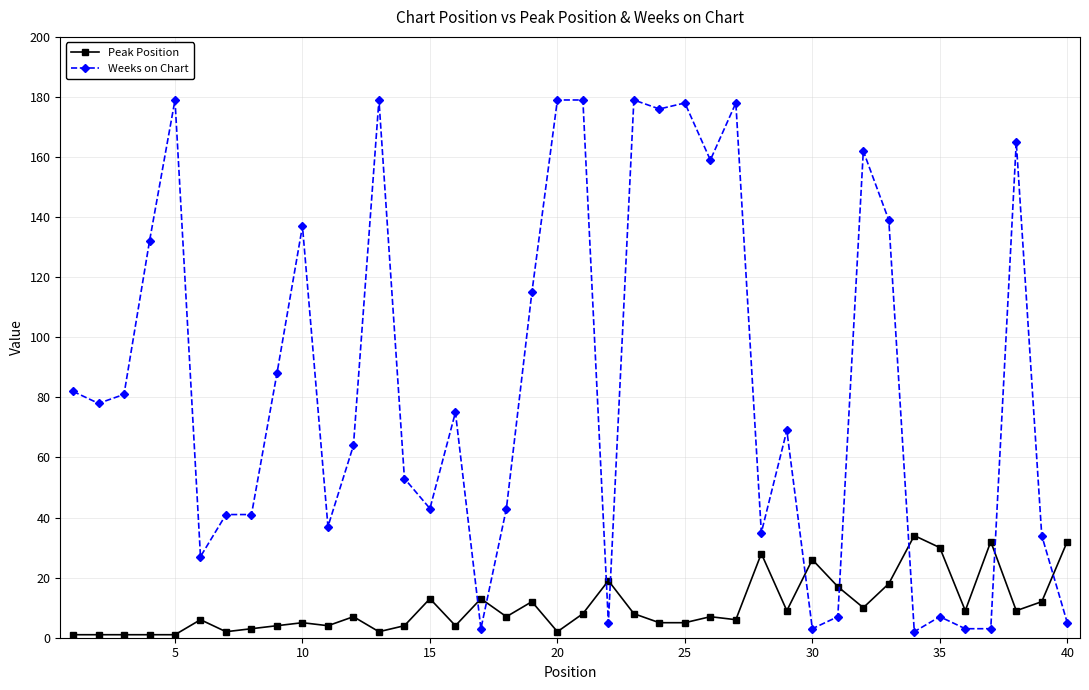

Which series has the largest range (max minus min)?

Weeks on Chart